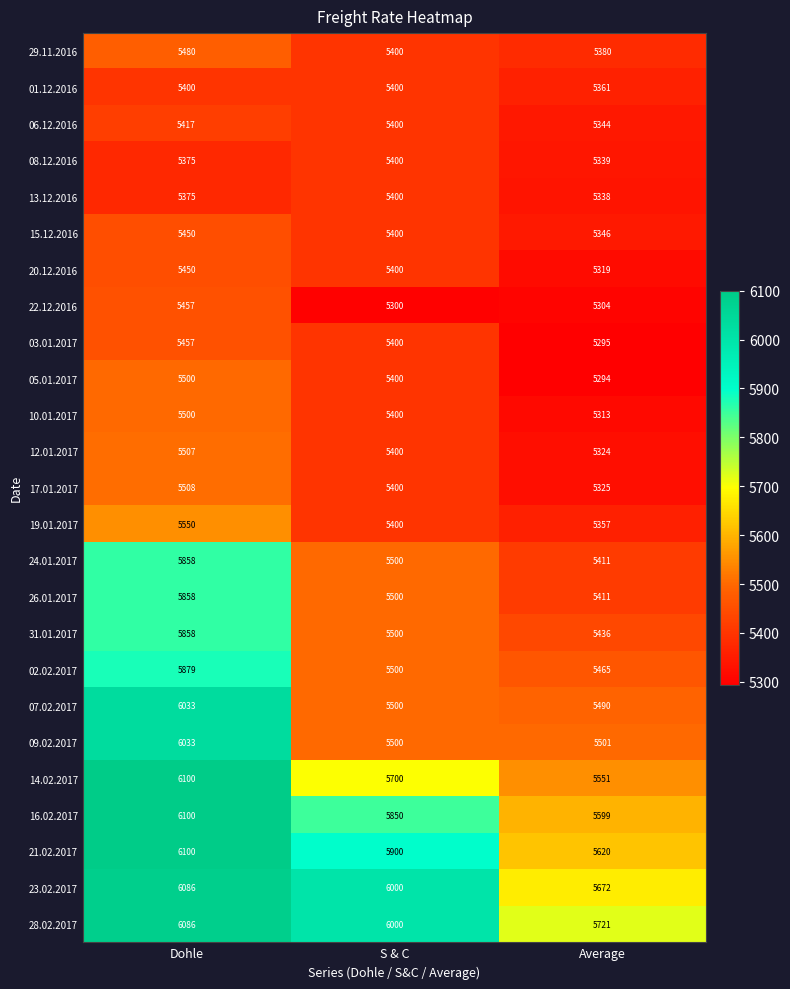

Is it true that 22.12.2016 equals 5457 at Dohle?

True